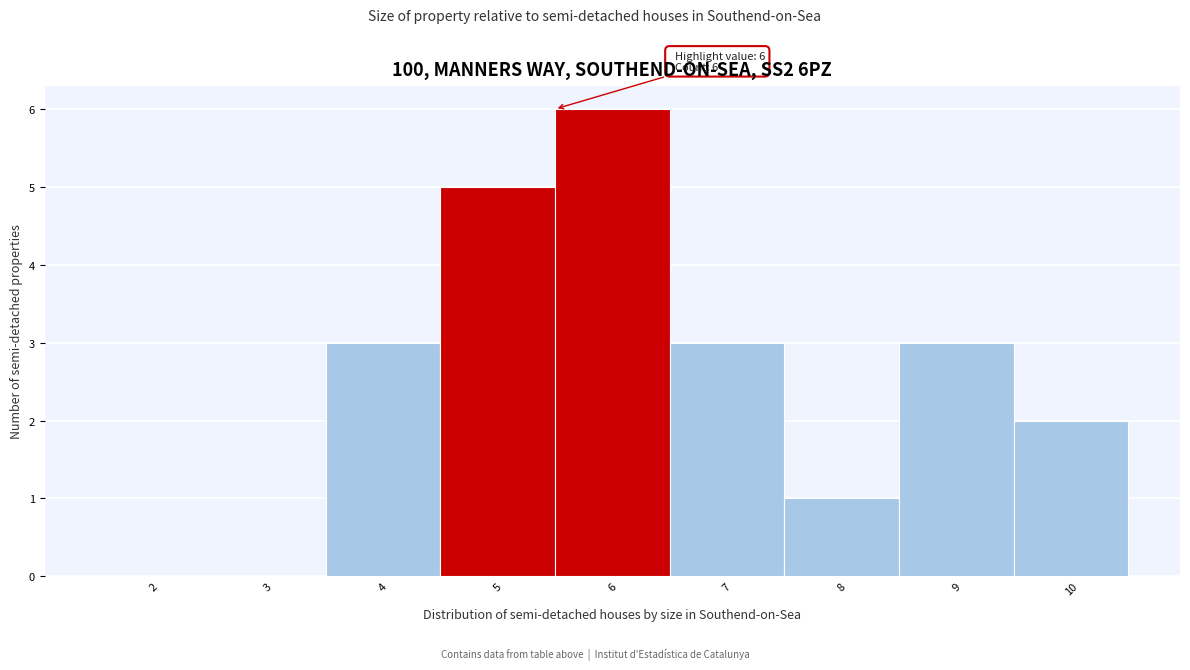

Reading right to left, list all the values displayed in this chart.

10=2	9=3	8=1	7=3	6=6	5=5	4=3	3=0	2=0